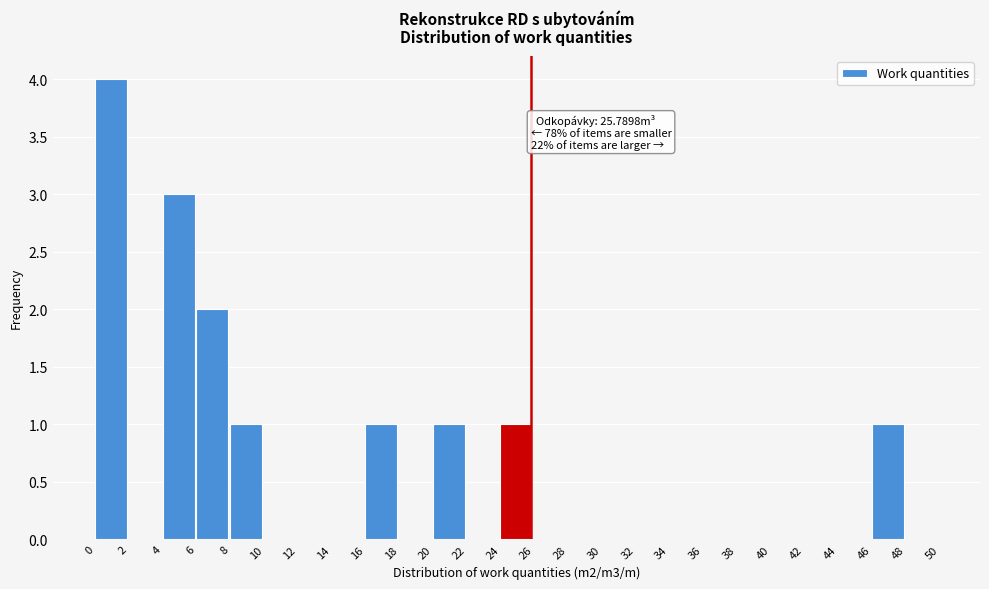

Which range on the x-axis has the tallest bar?

0 to 2